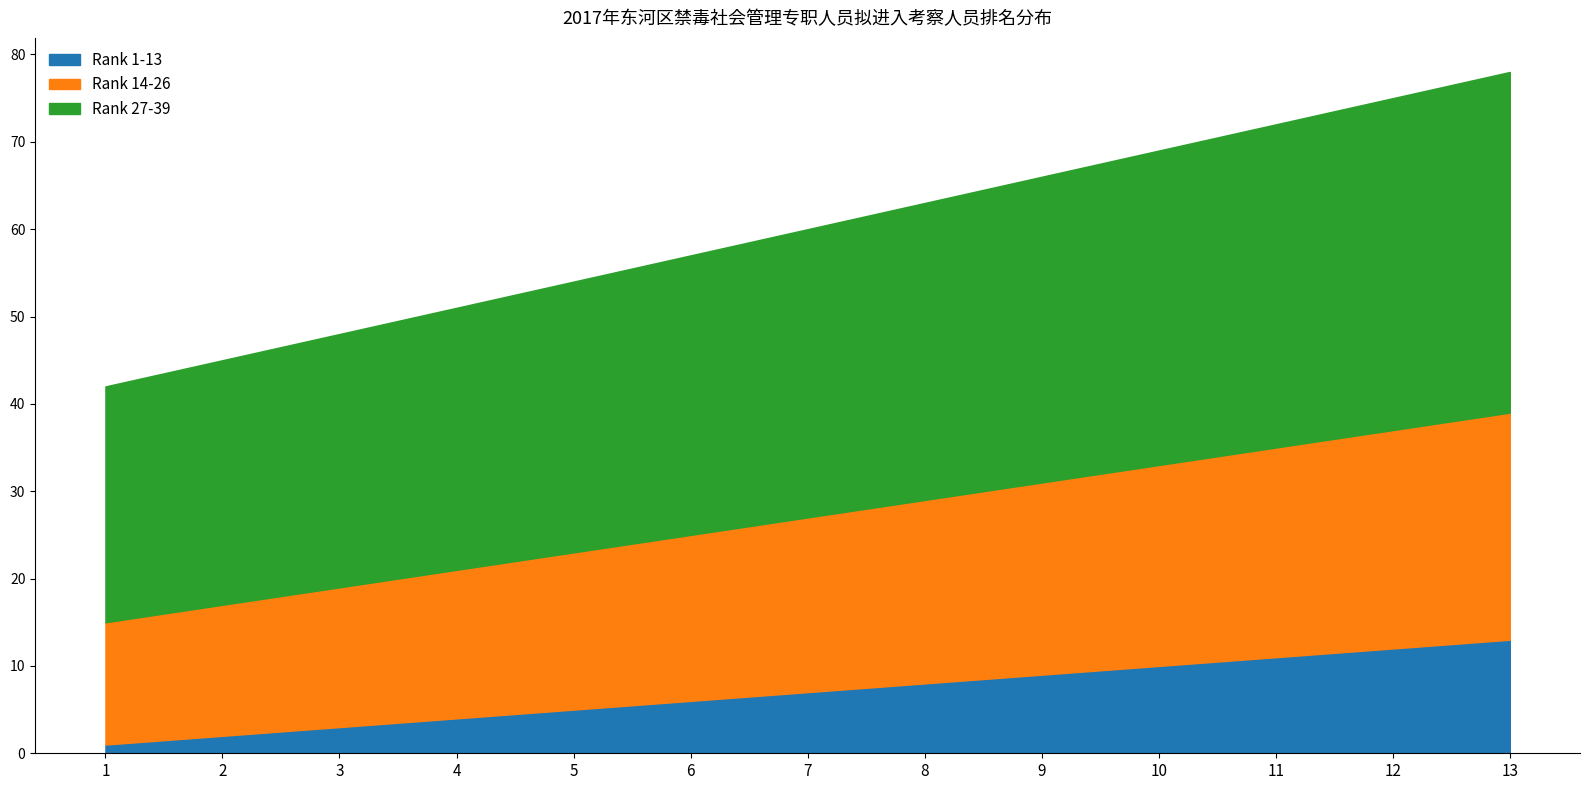

Reading right to left, extract all data points from this chart.

Rank 1-13: 13=13	12=12	11=11	10=10	9=9	8=8	7=7	6=6	5=5	4=4	3=3	2=2	1=1
Rank 14-26: 13=39	12=37	11=35	10=33	9=31	8=29	7=27	6=25	5=23	4=21	3=19	2=17	1=15
Rank 27-39: 13=78	12=75	11=72	10=69	9=66	8=63	7=60	6=57	5=54	4=51	3=48	2=45	1=42